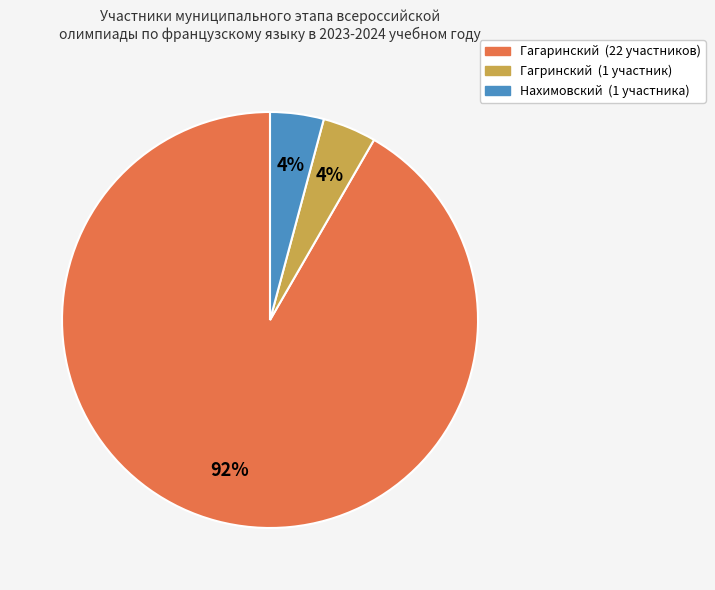

To the nearest percent, what portion does Гагринский represent?

4%